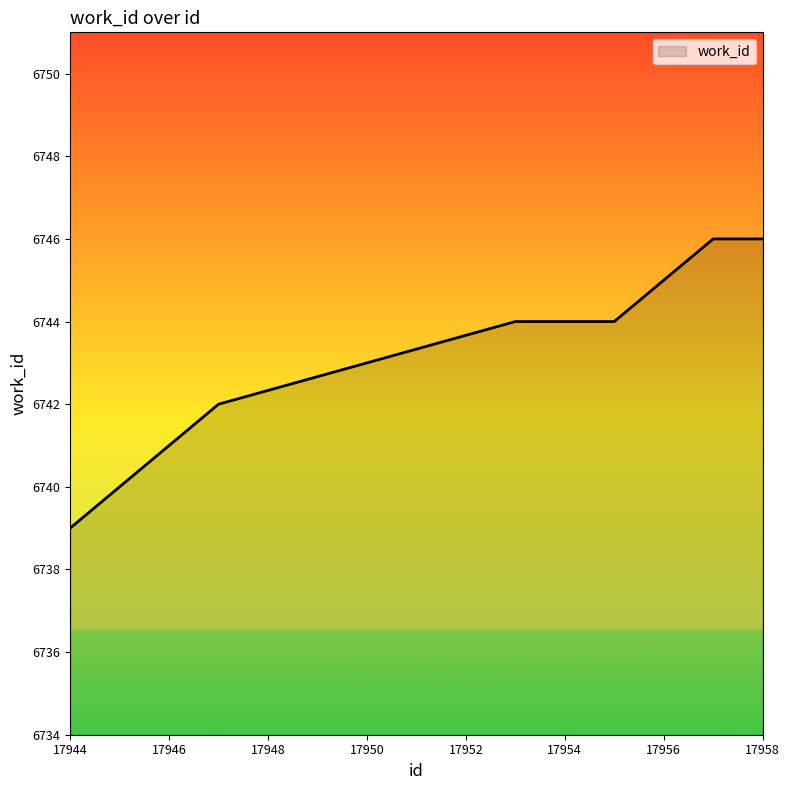

What is the minimum value shown in the chart?

6739